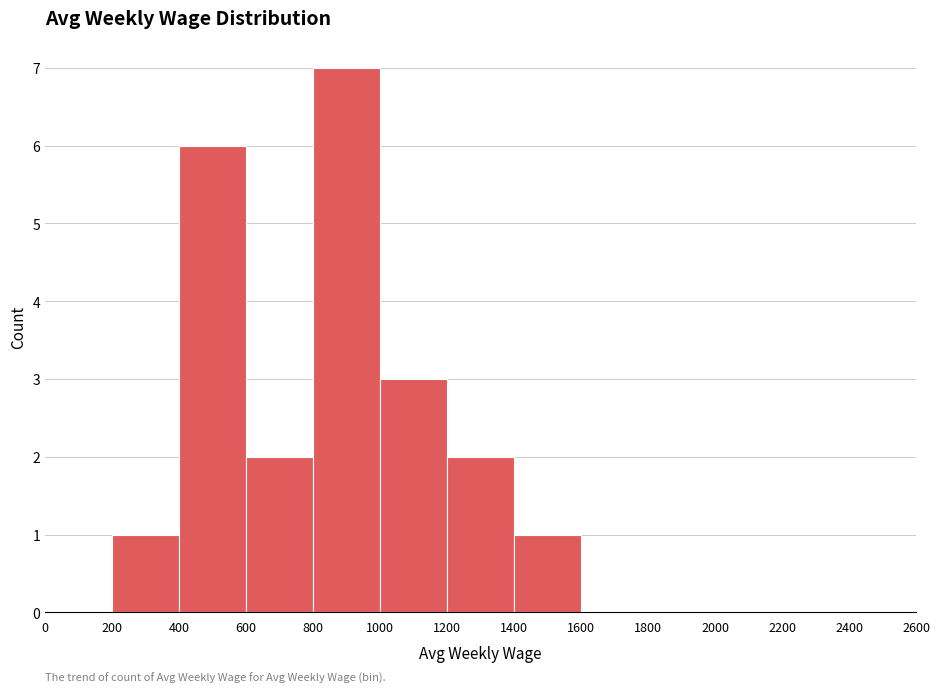

Reading left to right, list every bar in this chart as the range it spans on the x-axis followed by its height. The values are not printed on the chart, so give them approximately, as read against the axis.

0 to 200: 0
200 to 400: 1
400 to 600: 6
600 to 800: 2
800 to 1000: 7
1000 to 1200: 3
1200 to 1400: 2
1400 to 1600: 1
1600 to 1800: 0
1800 to 2000: 0
2000 to 2200: 0
2200 to 2400: 0
2400 to 2600: 0